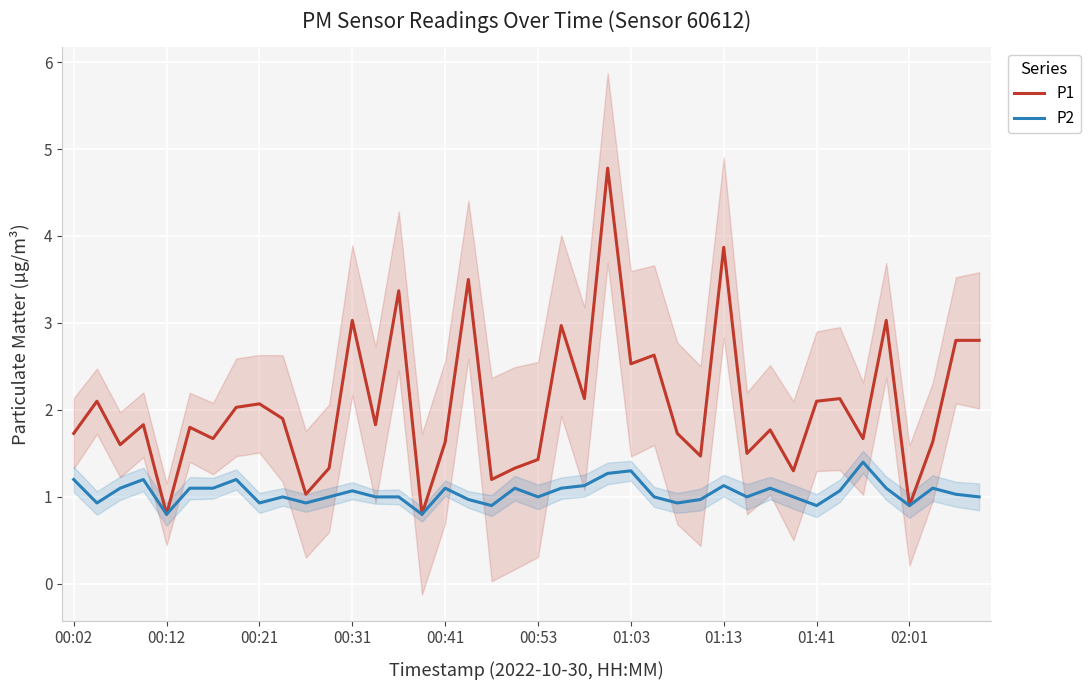

True or false: P2 has a value of 2.0 at 01:03.

False